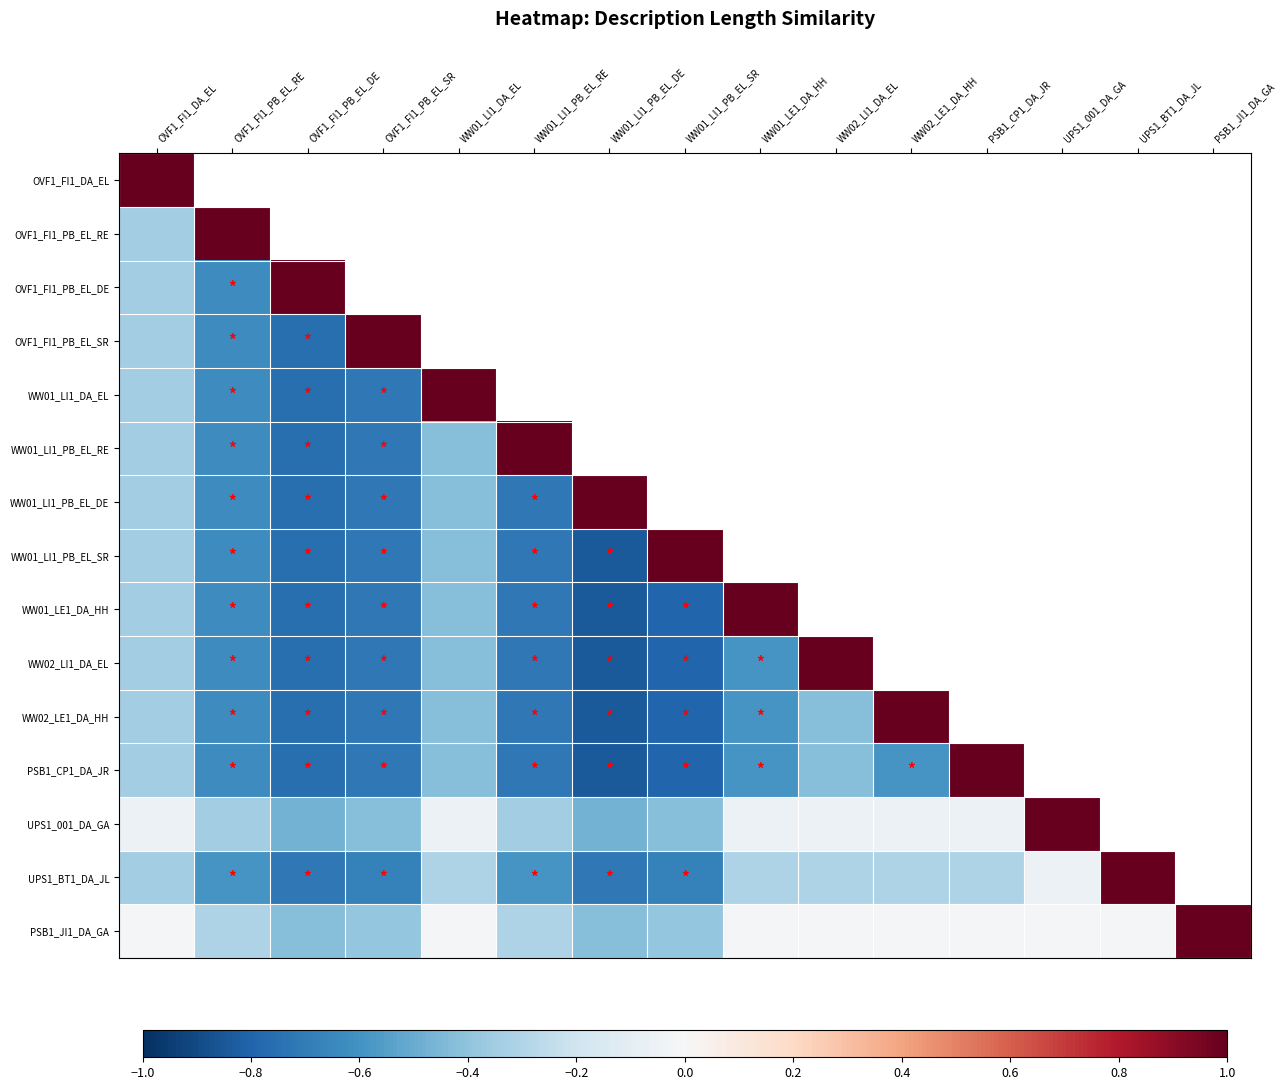

List the labels in order of UPS1_001_DA_GA value, smallest first.

OVF1_FI1_PB_EL_DE, WW01_LI1_PB_EL_DE, OVF1_FI1_PB_EL_SR, WW01_LI1_PB_EL_SR, OVF1_FI1_PB_EL_RE, WW01_LI1_PB_EL_RE, OVF1_FI1_DA_EL, WW01_LI1_DA_EL, WW01_LE1_DA_HH, WW02_LI1_DA_EL, WW02_LE1_DA_HH, PSB1_CP1_DA_JR, UPS1_001_DA_GA, UPS1_BT1_DA_JL, PSB1_JI1_DA_GA